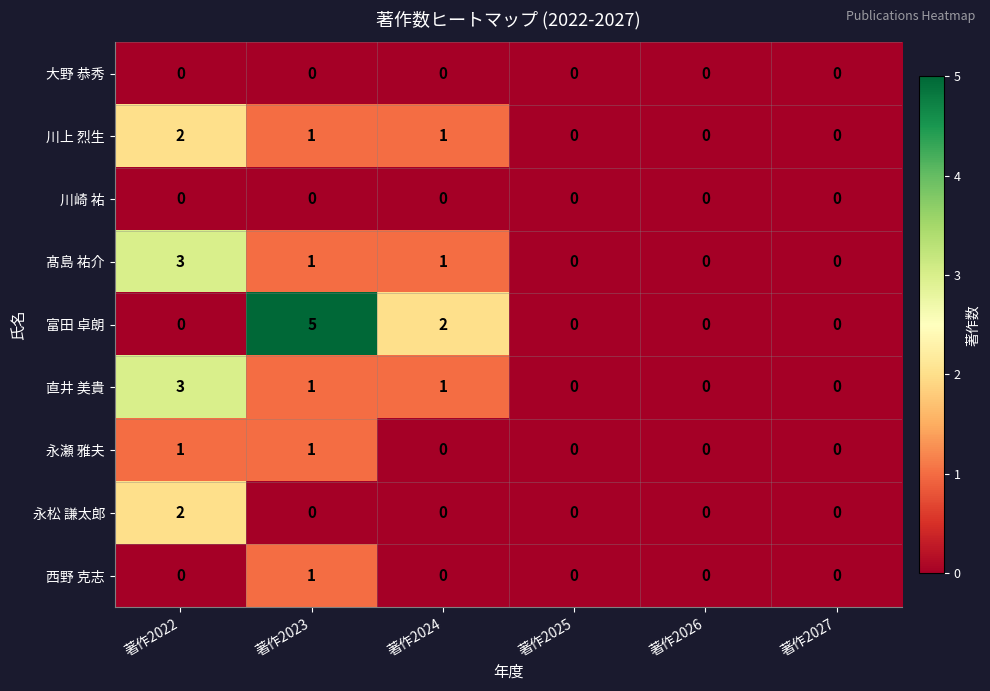

True or false: 西野 克志 has a value of 0 at 著作2023.

False